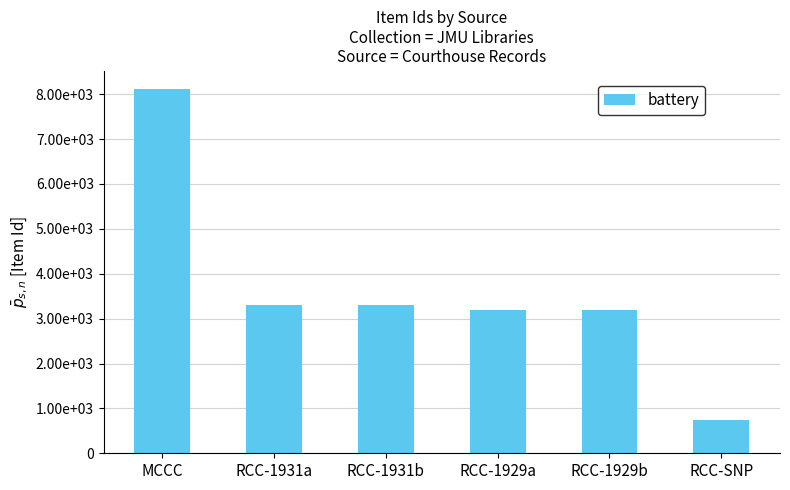

Reading right to left, transcribe all the data shown in this chart.

750	3184	3185	3301	3302	8121